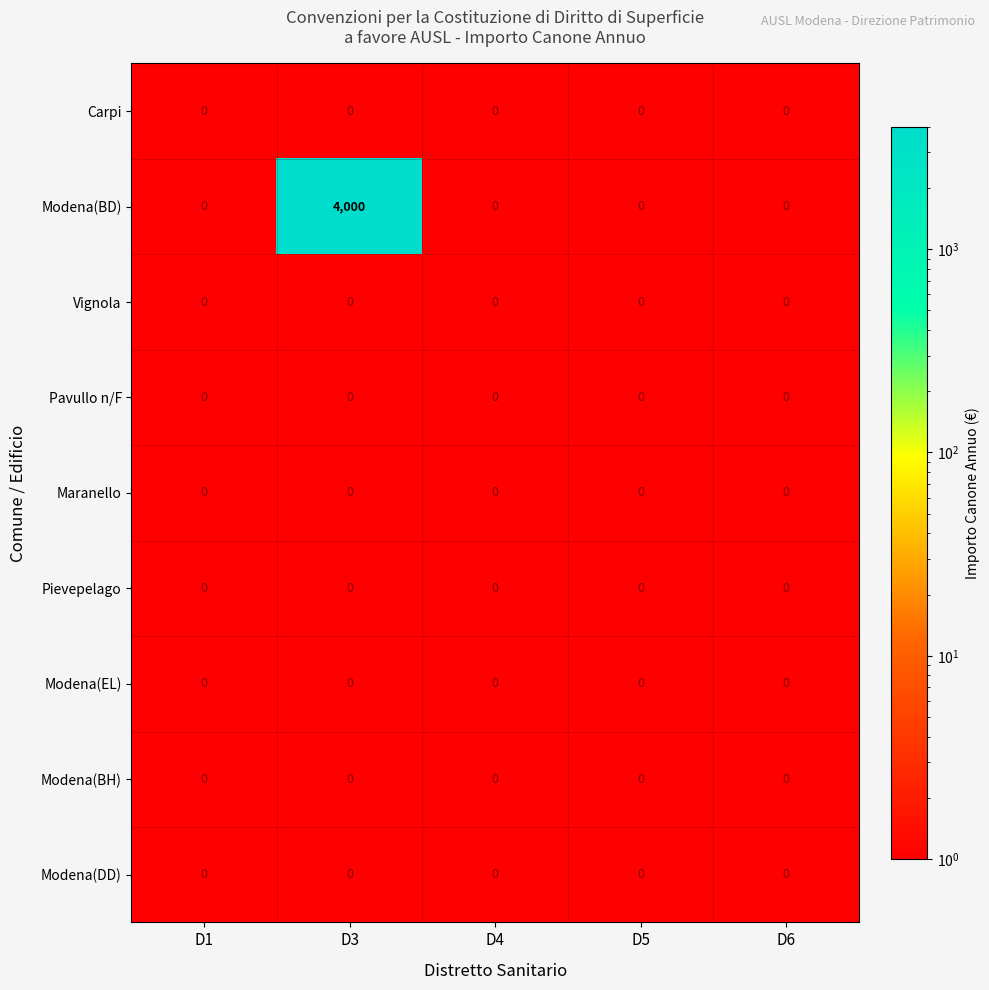

The value of Pievepelago at D1 is 0. True or false?

True